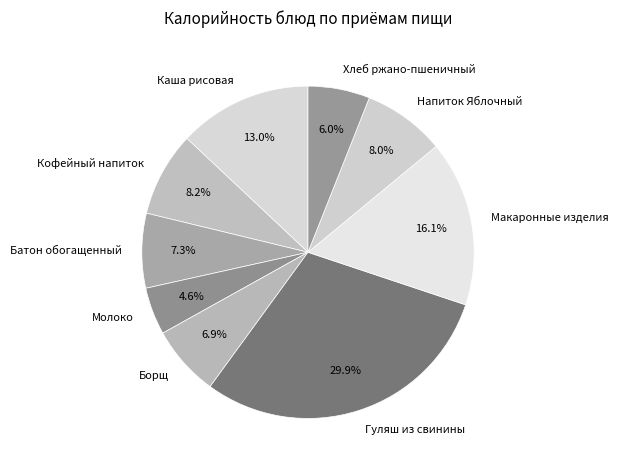

Combined, what portion of the pie is Борщ and Каша рисовая?

19.9%